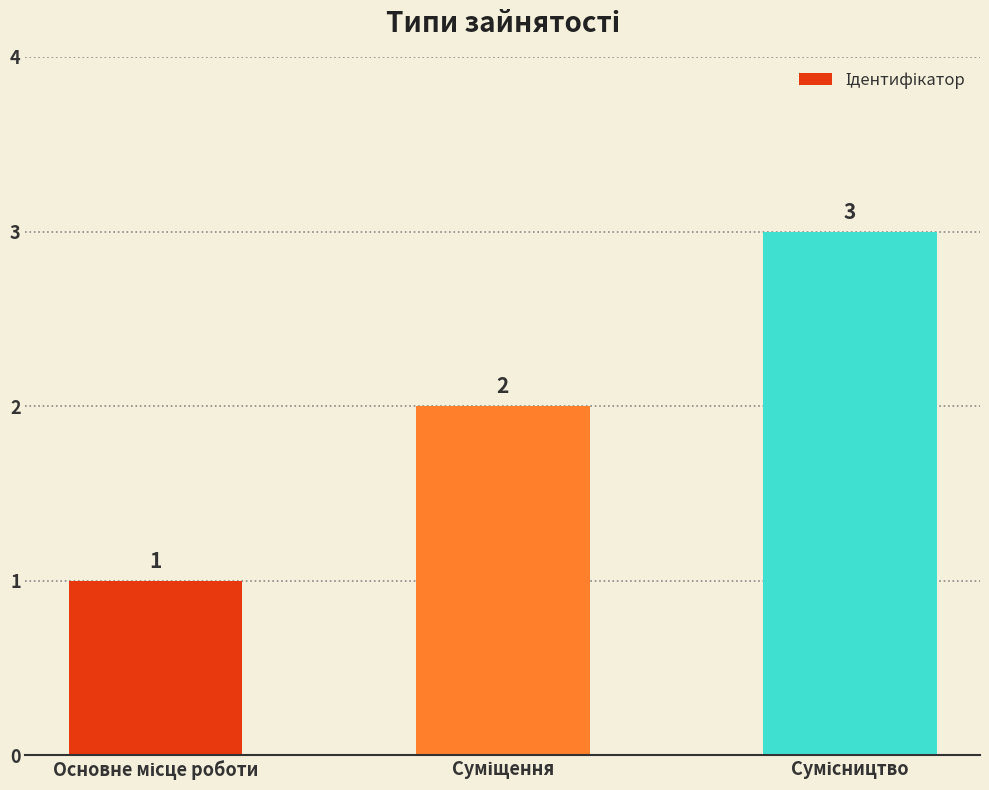

What is the maximum value shown in the chart?

3